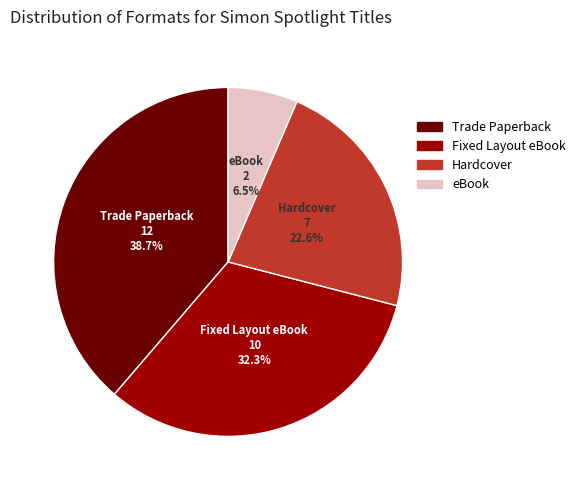

To the nearest percent, what portion does Trade Paperback represent?

39%